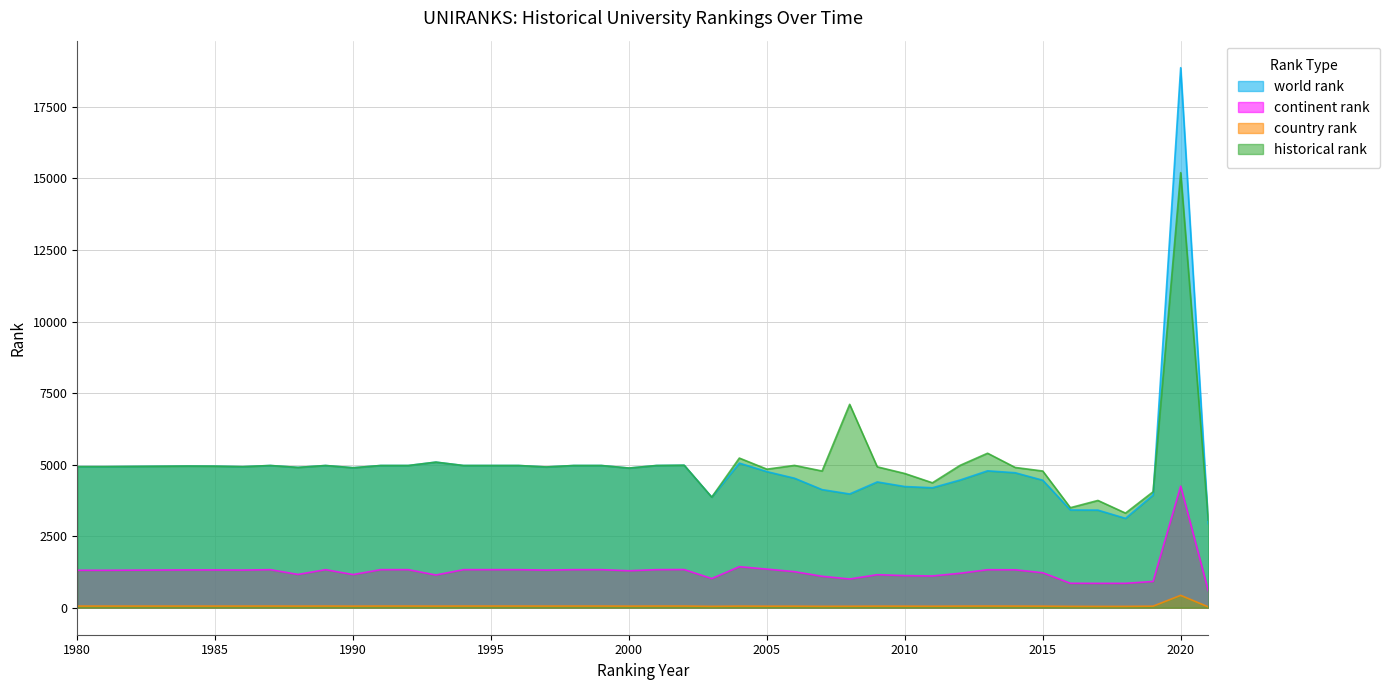

Reading right to left, what are all the values shown in this chart?

world rank: 2934	18869	3937	3123	3410	3415	4455	4716	4783	4461	4192	4234	4395	3975	4127	4525	4755	5053	3863	4979	4969	4880	4969	4969	4918	4969	4969	4969	5087	4969	4969	4891	4969	4903	4969	4928	4946	4950	4929	4929
continent rank: 596	4249	918	853	852	855	1222	1325	1328	1204	1110	1123	1154	1004	1099	1260	1349	1434	1019	1334	1330	1292	1330	1330	1314	1330	1330	1330	1143	1330	1330	1159	1330	1163	1330	1315	1320	1321	1308	1309
country rank: 30	432	55	47	46	48	55	57	59	57	53	55	56	52	50	55	54	57	49	59	59	56	59	59	58	59	59	59	57	59	59	56	59	57	59	58	58	58	58	58
historical rank: 3062	15202	4052	3306	3748	3495	4776	4901	5398	4973	4365	4689	4923	7106	4777	4973	4841	5229	3863	4979	4969	4880	4969	4969	4918	4969	4969	4969	5087	4969	4969	4891	4969	4903	4969	4928	4946	4950	4929	4929